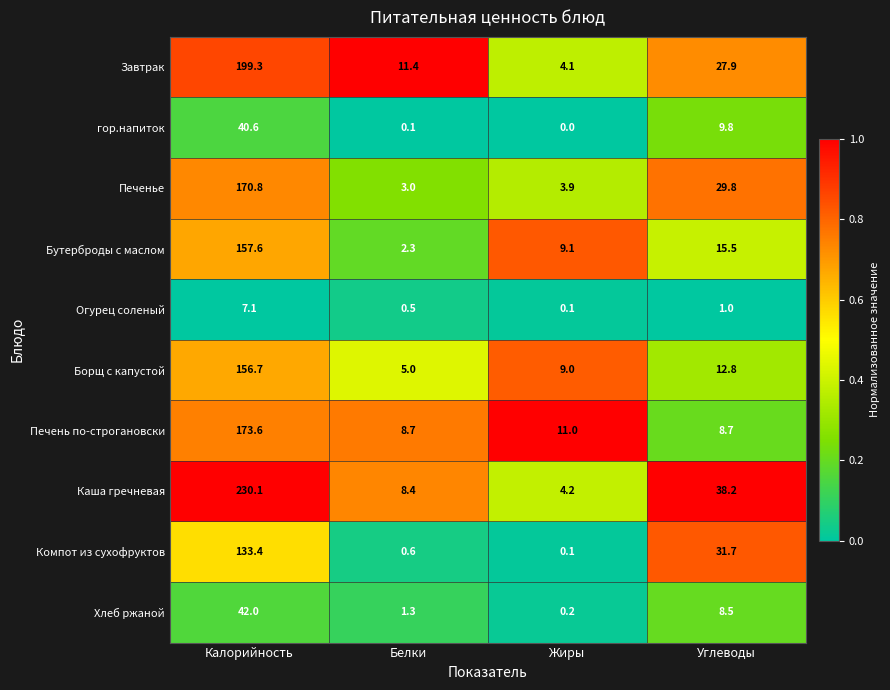

Count the number of data series in this chart.

10